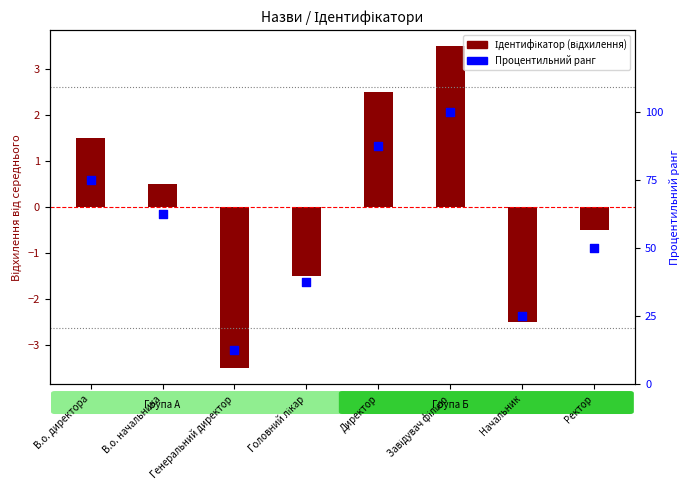

Is the value of Ідентифікатор (відхилення) at В.о. директора greater than the value of Процентильний ранг at В.о. начальника?

No